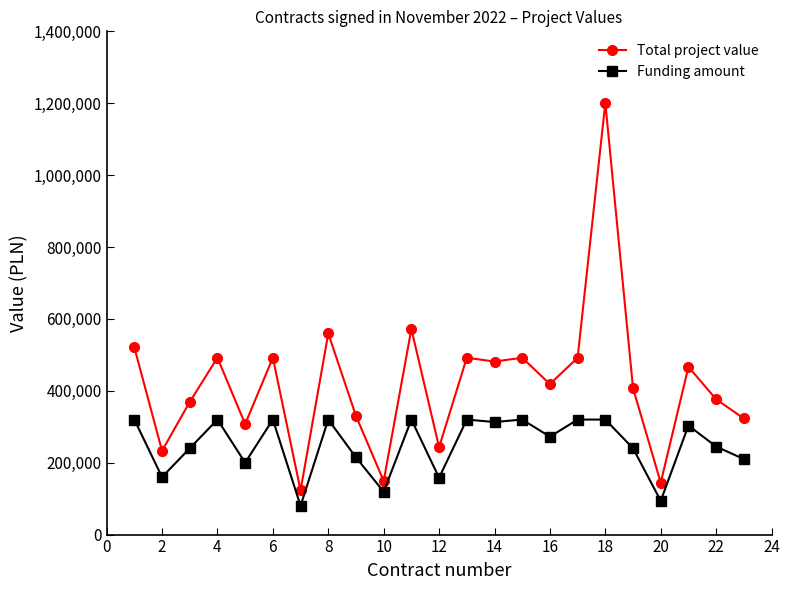

What is the average value of the Total project value series?

421087.1